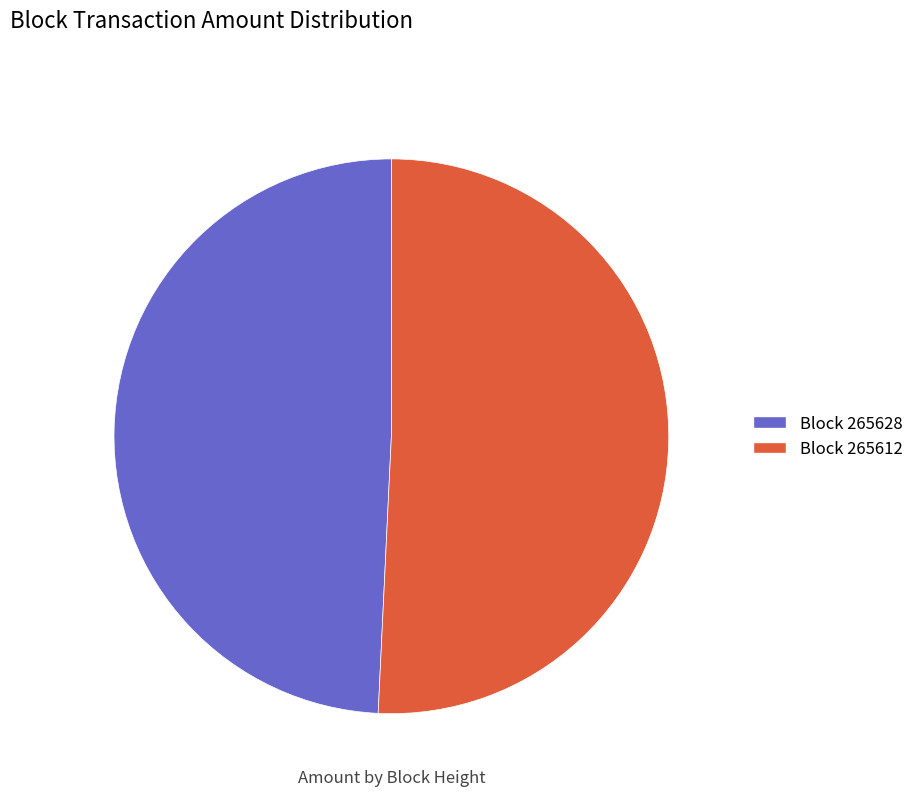

Rank the categories by value from lowest to highest.

Block 265628, Block 265612